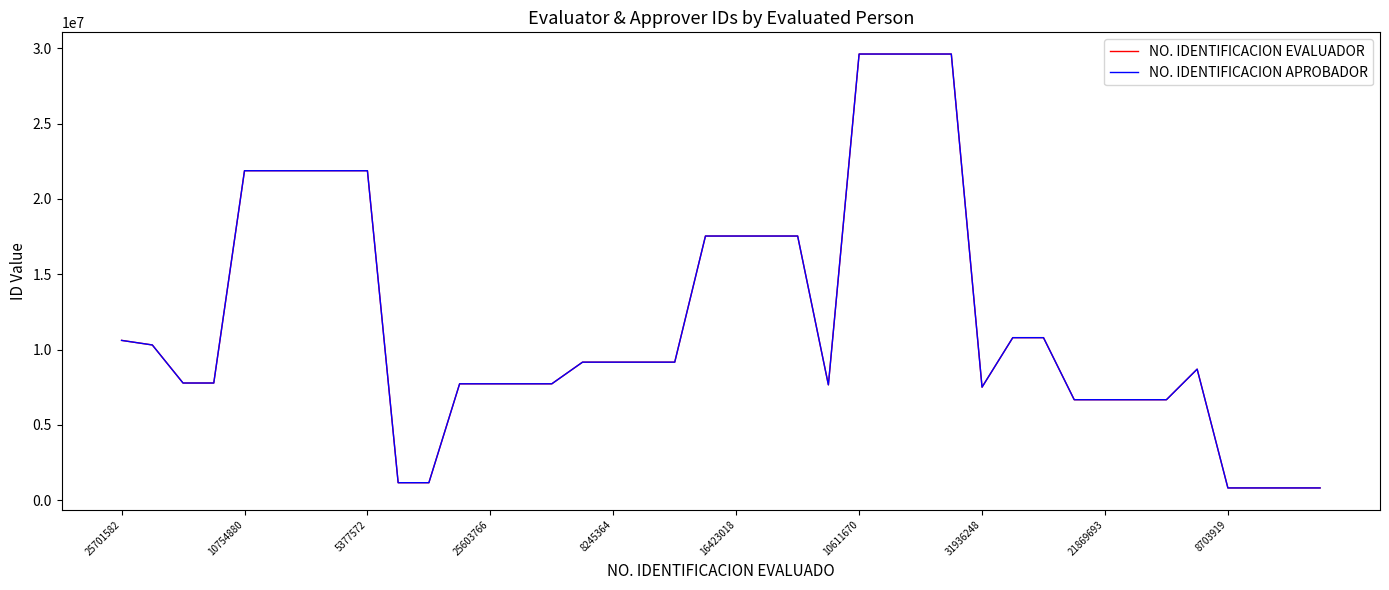

List the series in order of their peak value, lowest first.

NO. IDENTIFICACION EVALUADOR, NO. IDENTIFICACION APROBADOR